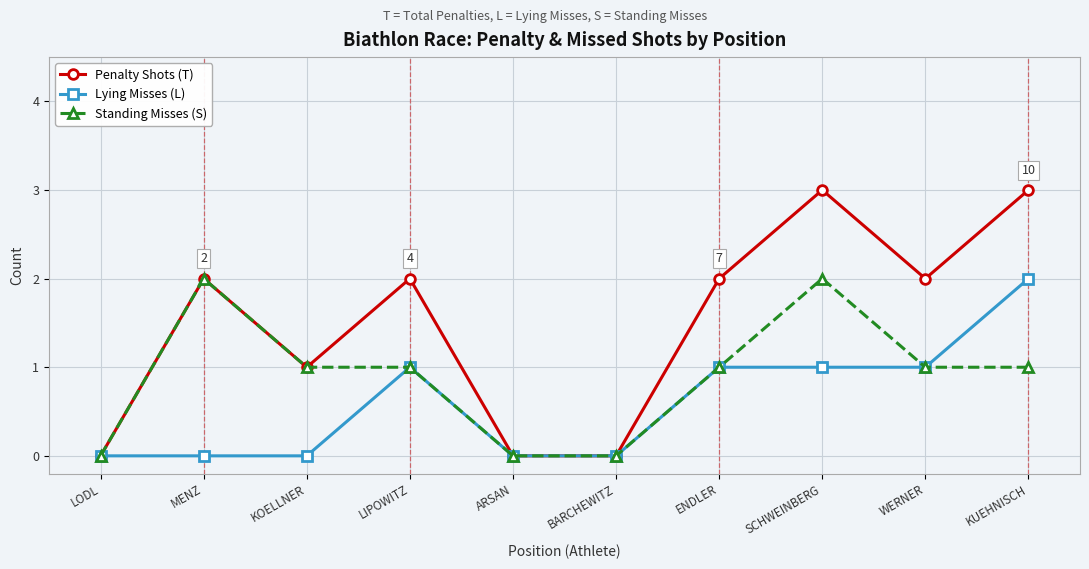

The value of Lying Misses (L) at LIPOWITZ is 0. True or false?

False